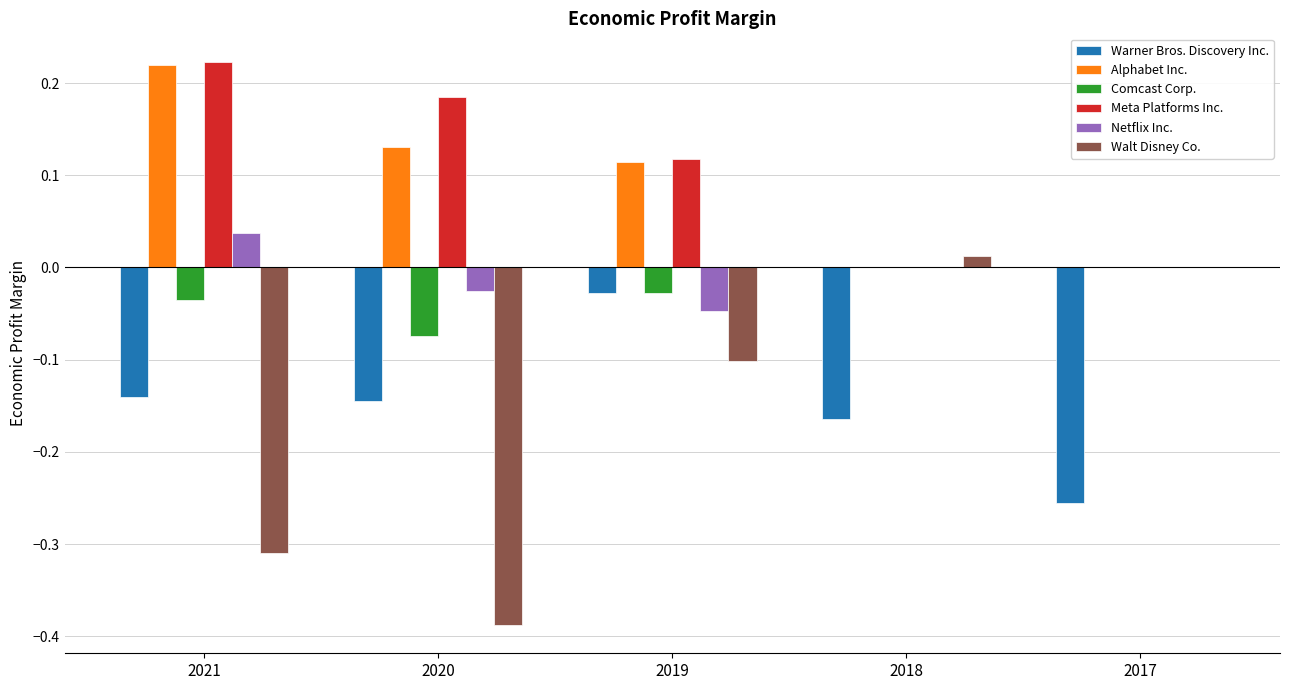

The Warner Bros. Discovery Inc. series shows -0.1 at 2020. True or false?

True